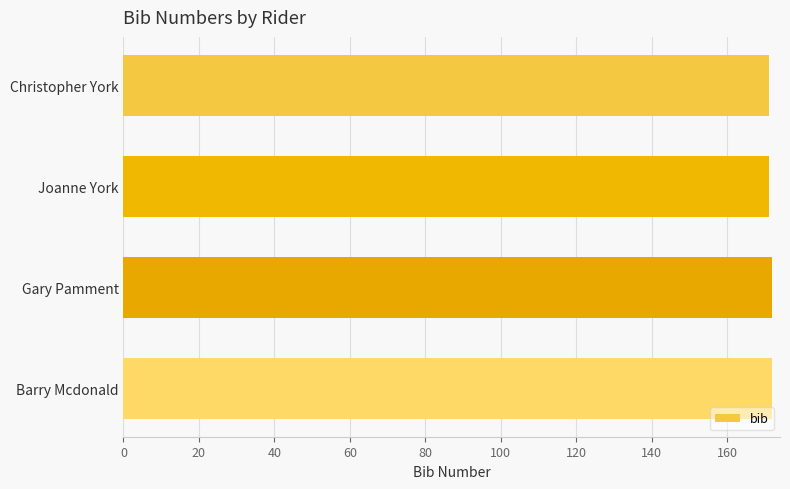

What is the label of the 1st bar from the bottom?

Barry Mcdonald